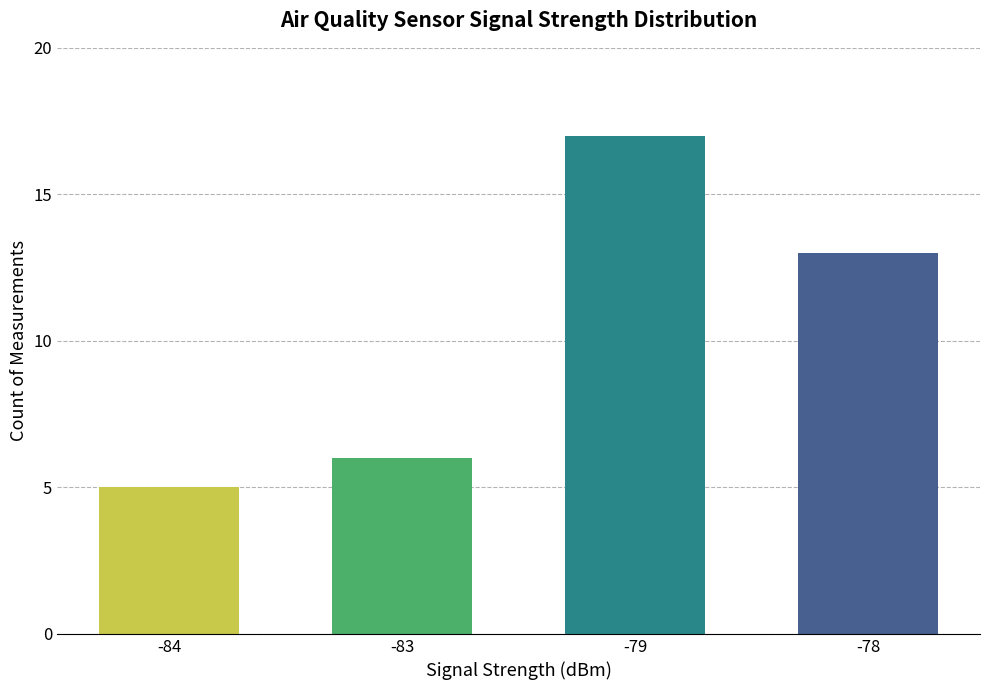

True or false: the data shows 1 at -83.

False